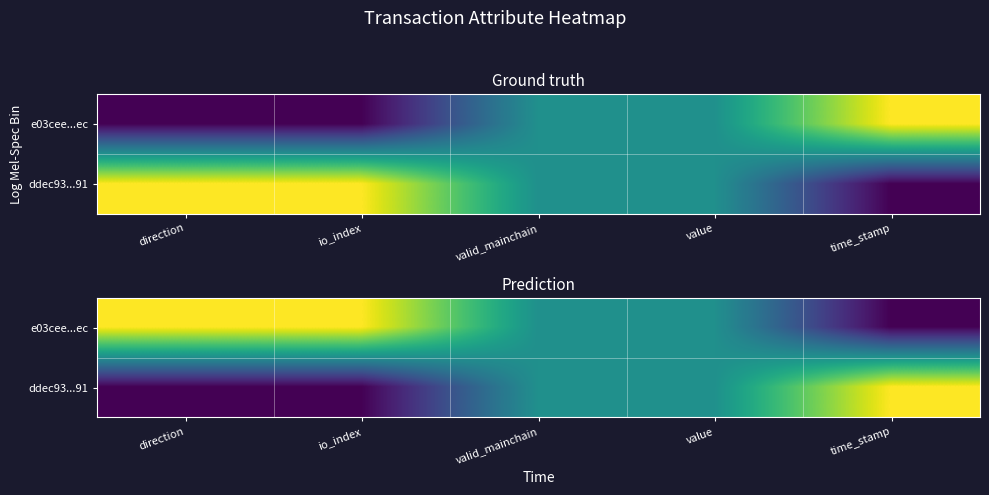

Which series changed the most between direction and time_stamp?

e03cee...ec